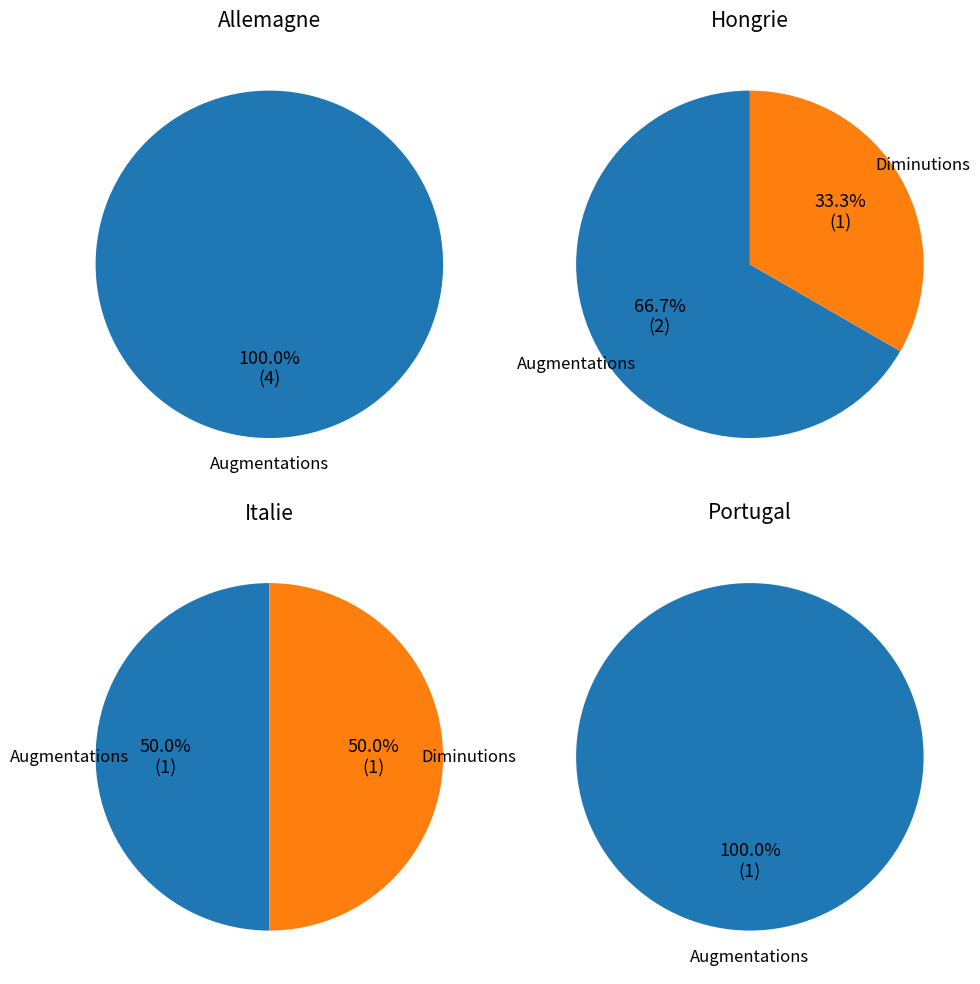

What is the total percentage of Italie and Hongrie?

37.5%